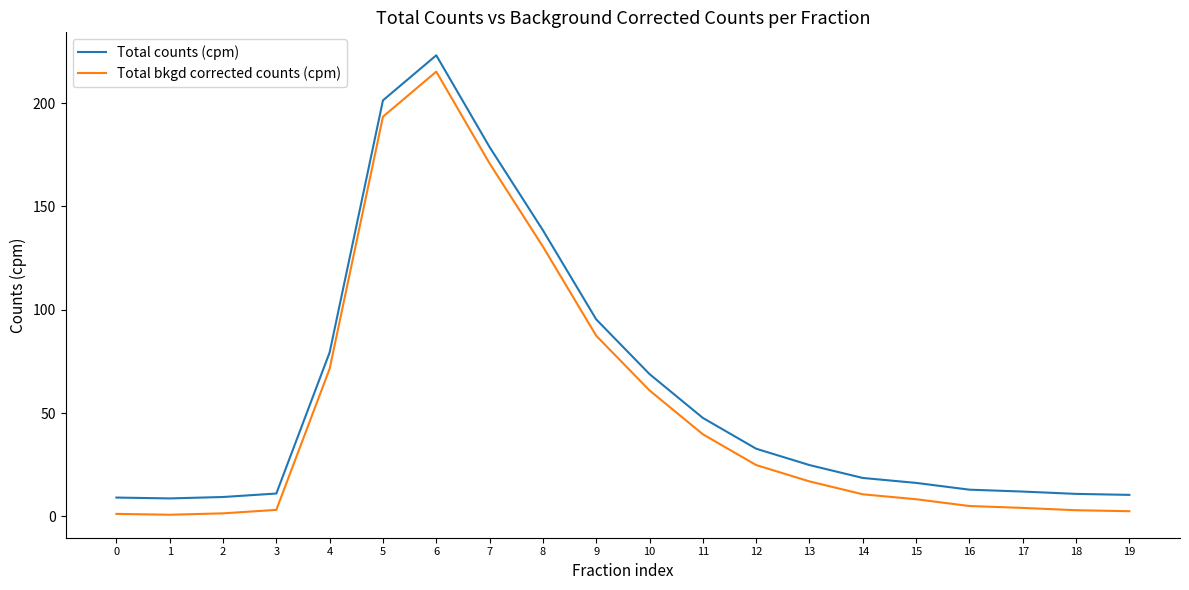

True or false: Total counts (cpm) has a value of 285.1 at 7.

False